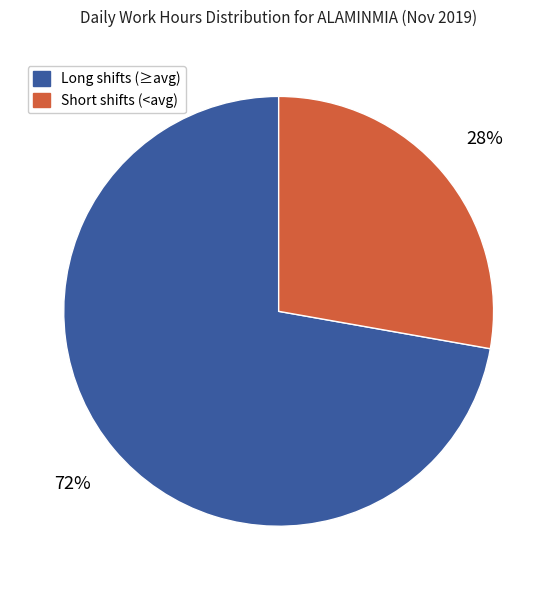

Is there a majority slice in this chart?

Yes